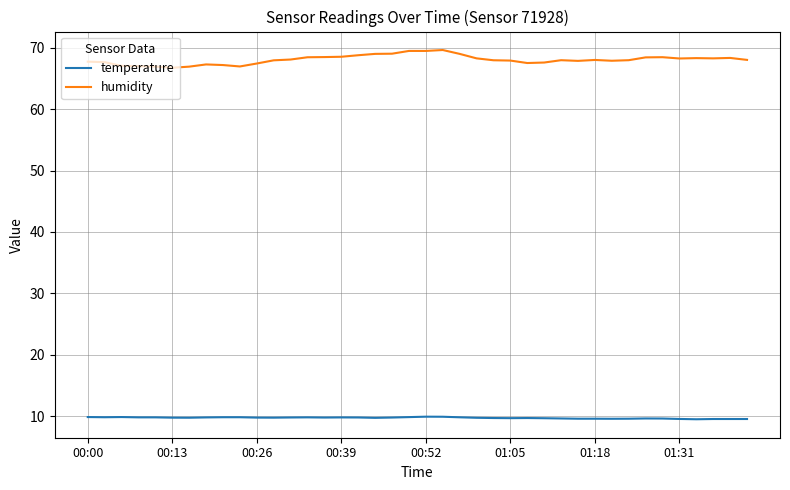

How many categories are shown in the chart?

40